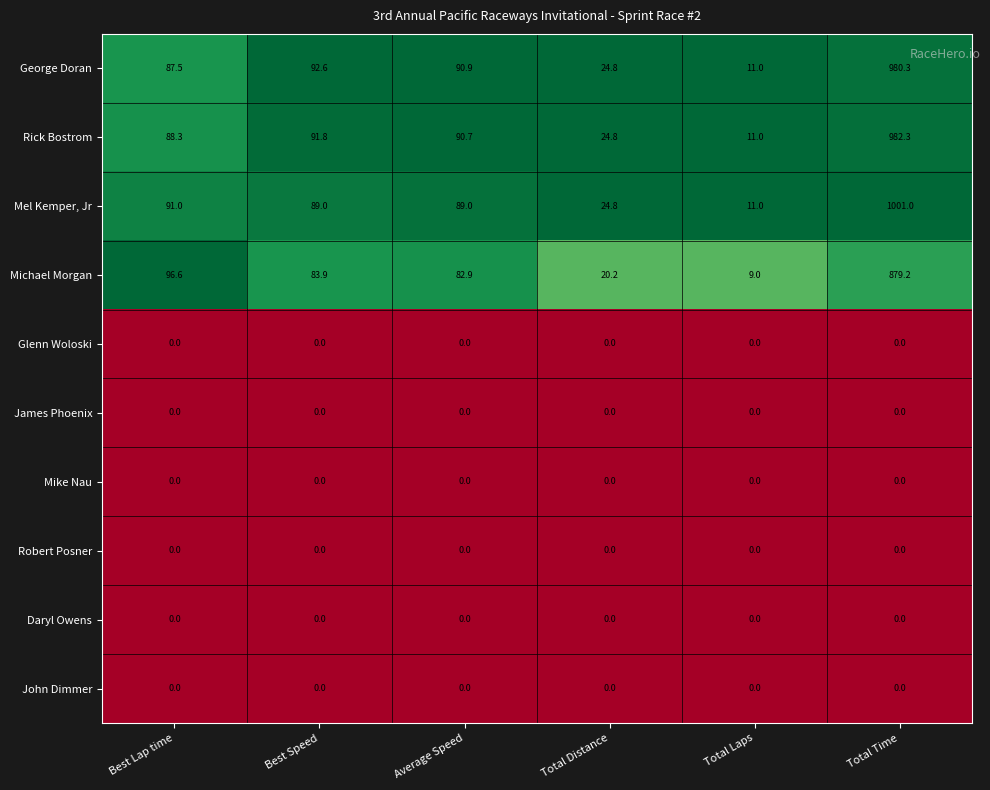

Is it true that George Doran equals 11.0 at Total Laps?

True